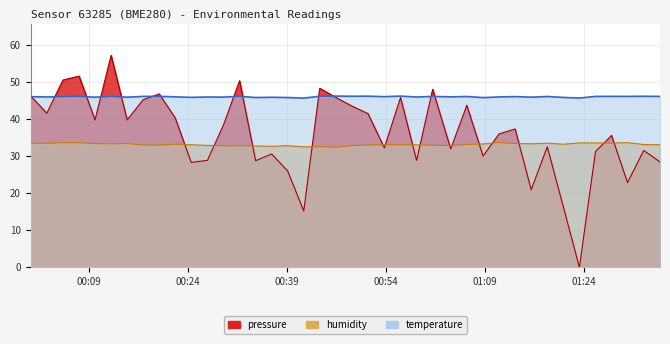

True or false: temperature and humidity cross at least once.

False